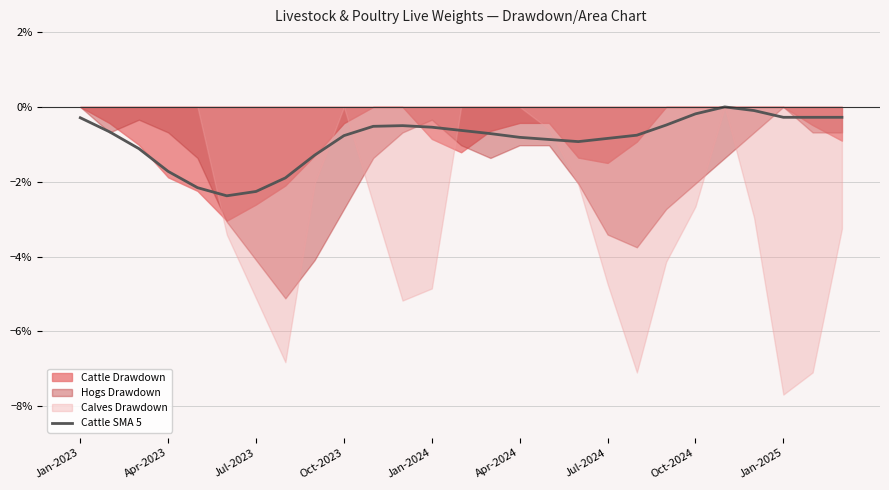

The Cattle SMA 5 series shows -0.5 at Jan-2024. True or false?

True